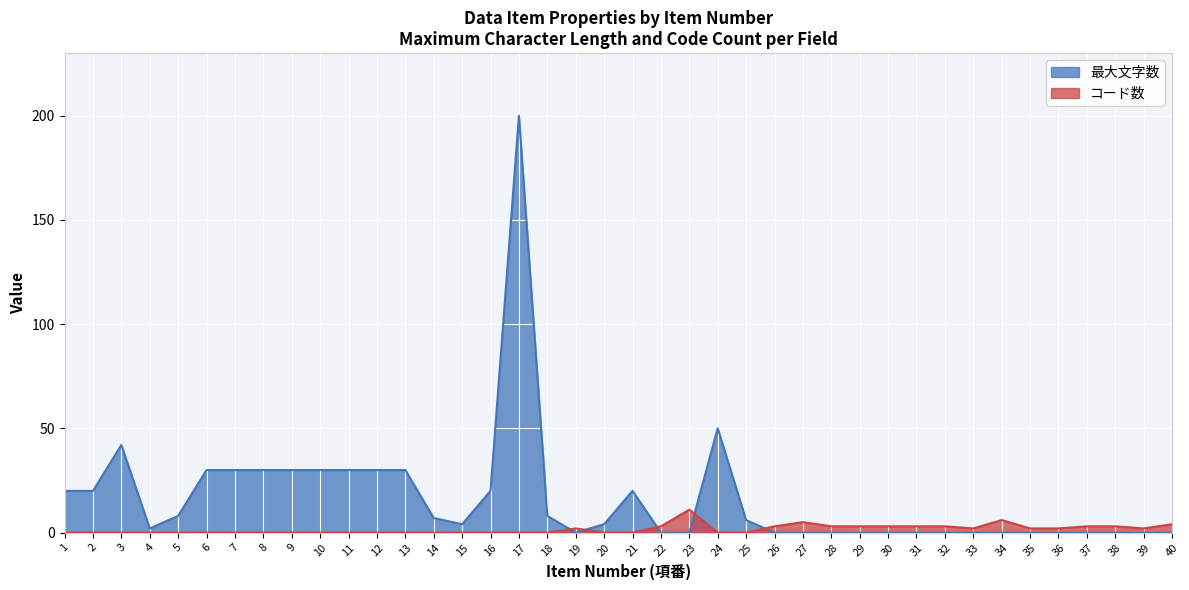

Reading left to right, transcribe all the data shown in this chart.

最大文字数: 20	20	42	2	8	30	30	30	30	30	30	30	30	7	4	20	200	8	0	4	20	0	0	50	6	0	0	0	0	0	0	0	0	0	0	0	0	0	0	0
コード数: 0	0	0	0	0	0	0	0	0	0	0	0	0	0	0	0	0	0	2	0	0	3	11	0	0	3	5	3	3	3	3	3	2	6	2	2	3	3	2	4